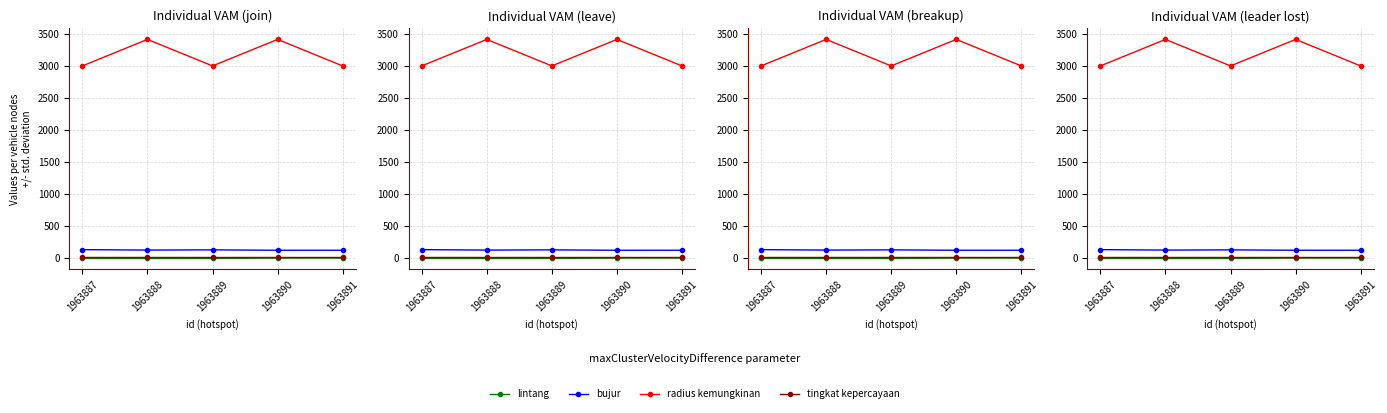

Read the radius kemungkinan value at 1963891.

3000.0